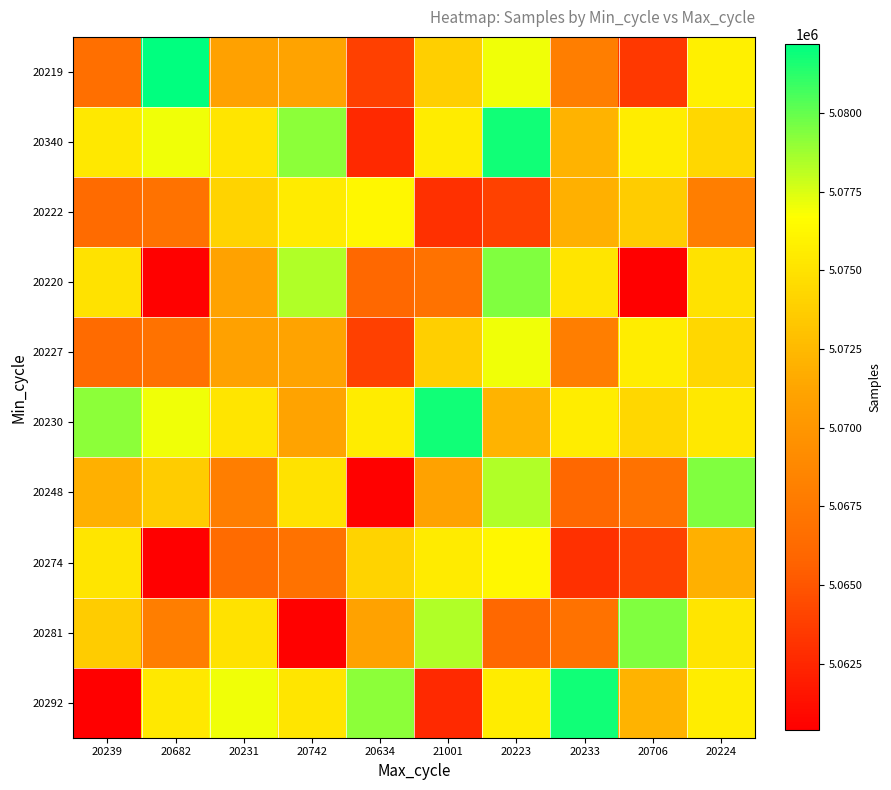

Which series has the widest spread of values?

20292